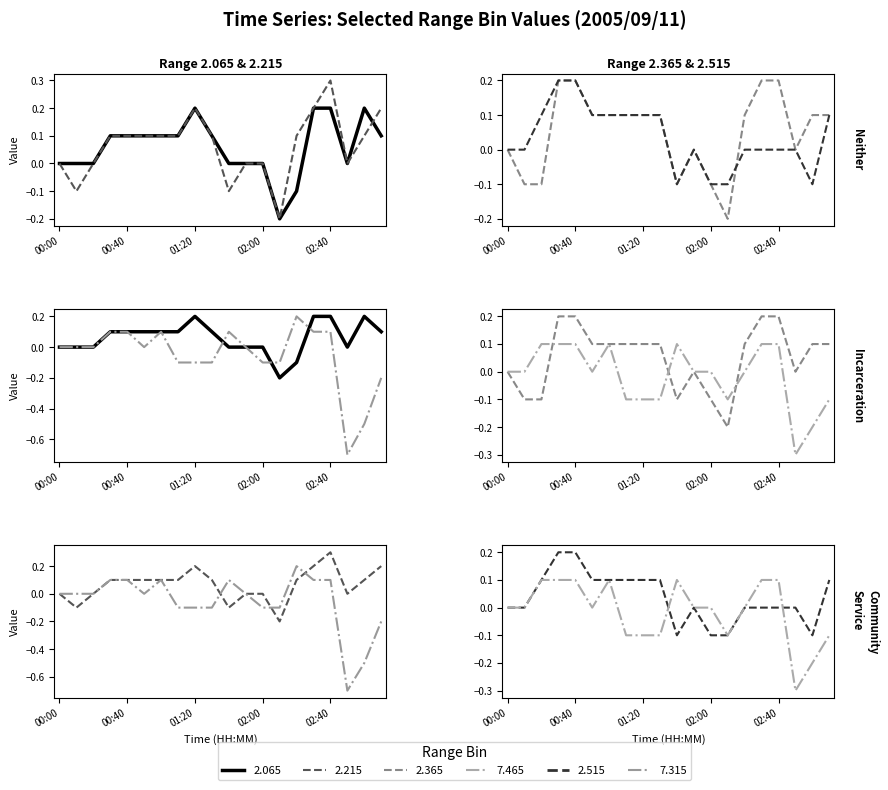

How many interior local valleys does the 7.315 series have?

2